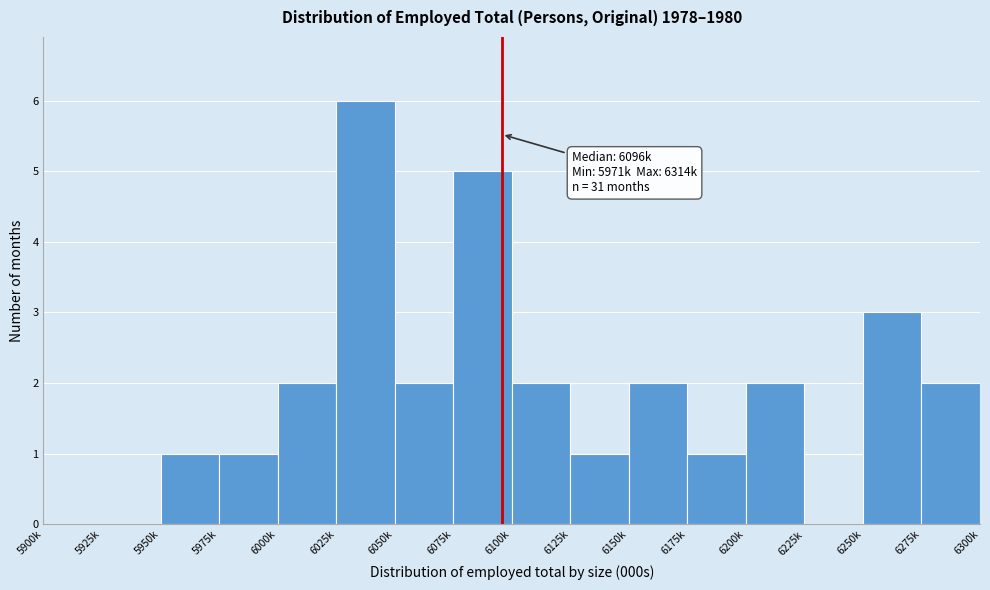

Reading left to right, list all the values displayed in this chart.

5900k=0	5925k=0	5950k=1	5975k=1	6000k=2	6025k=6	6050k=2	6075k=5	6100k=2	6125k=1	6150k=2	6175k=1	6200k=2	6225k=0	6250k=3	6275k=2